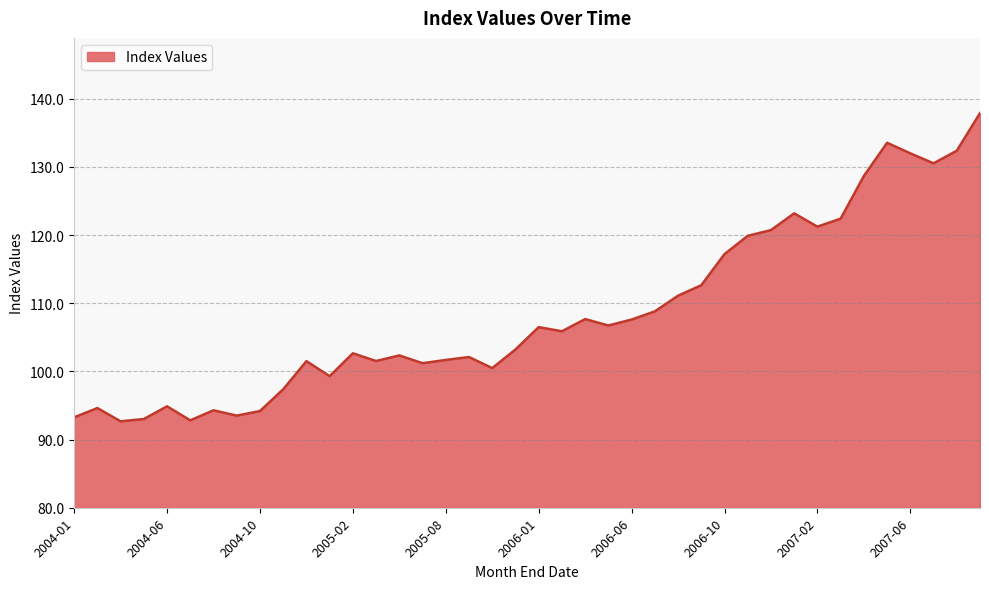

What is the greatest value displayed?

137.9